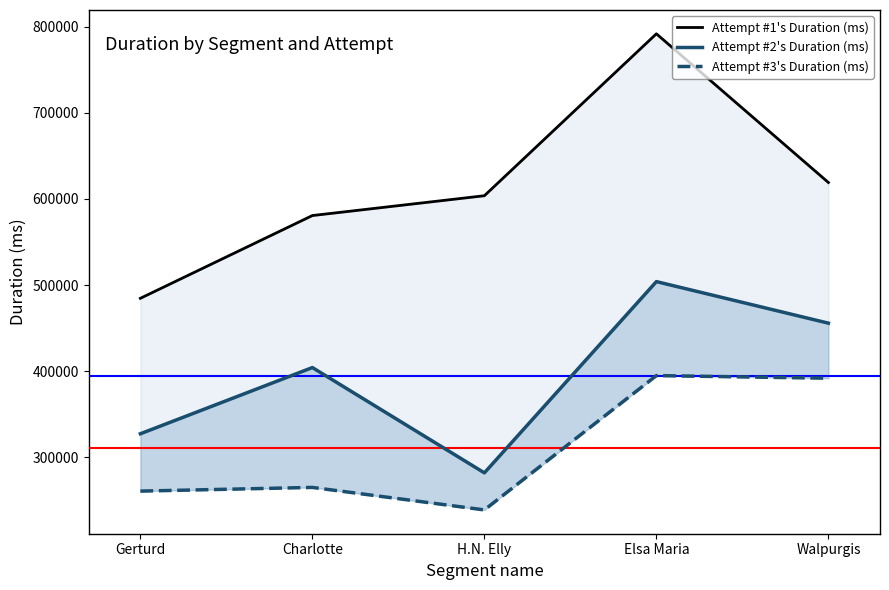

True or false: Attempt #3's Duration (ms) and Attempt #2's Duration (ms) intersect in this chart.

False